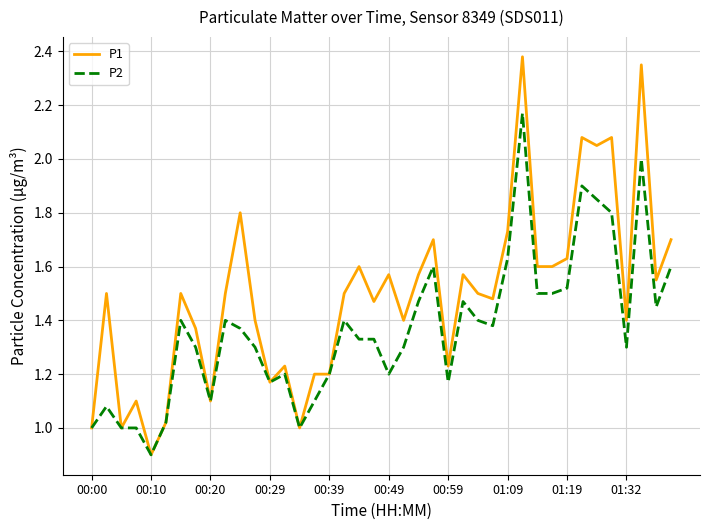

What is the sum of all P2 values?

54.8